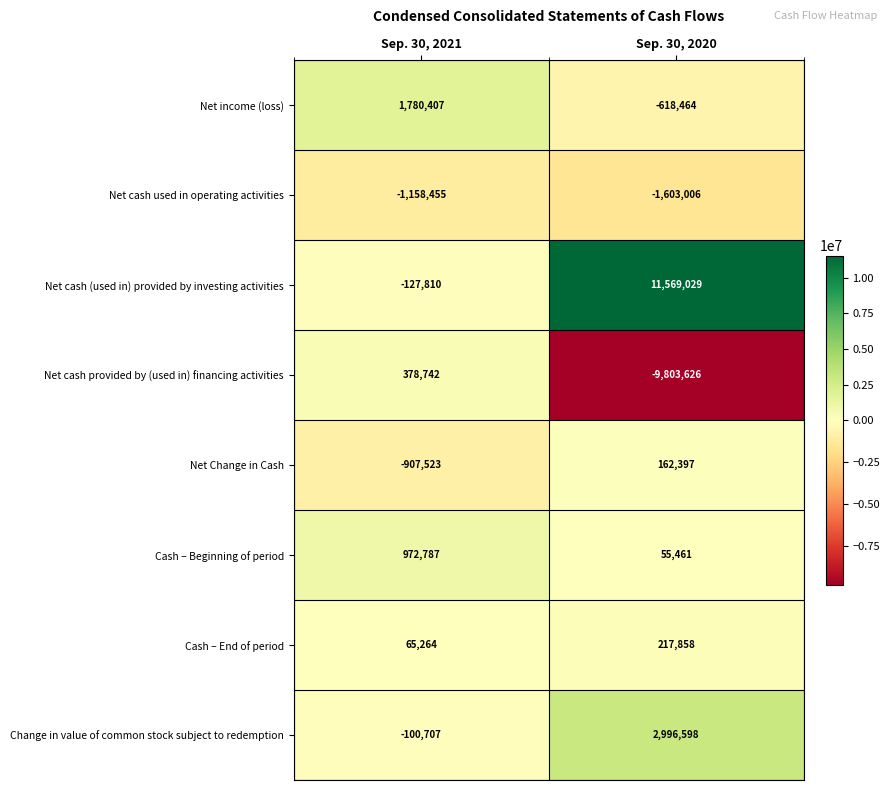

Reading left to right, extract all data points from this chart.

Net income (loss): Sep. 30, 2021=1780407	Sep. 30, 2020=-618464
Net cash used in operating activities: Sep. 30, 2021=-1158455	Sep. 30, 2020=-1603006
Net cash (used in) provided by investing activities: Sep. 30, 2021=-127810	Sep. 30, 2020=11569029
Net cash provided by (used in) financing activities: Sep. 30, 2021=378742	Sep. 30, 2020=-9803626
Net Change in Cash: Sep. 30, 2021=-907523	Sep. 30, 2020=162397
Cash – Beginning of period: Sep. 30, 2021=972787	Sep. 30, 2020=55461
Cash – End of period: Sep. 30, 2021=65264	Sep. 30, 2020=217858
Change in value of common stock subject to redemption: Sep. 30, 2021=-100707	Sep. 30, 2020=2996598